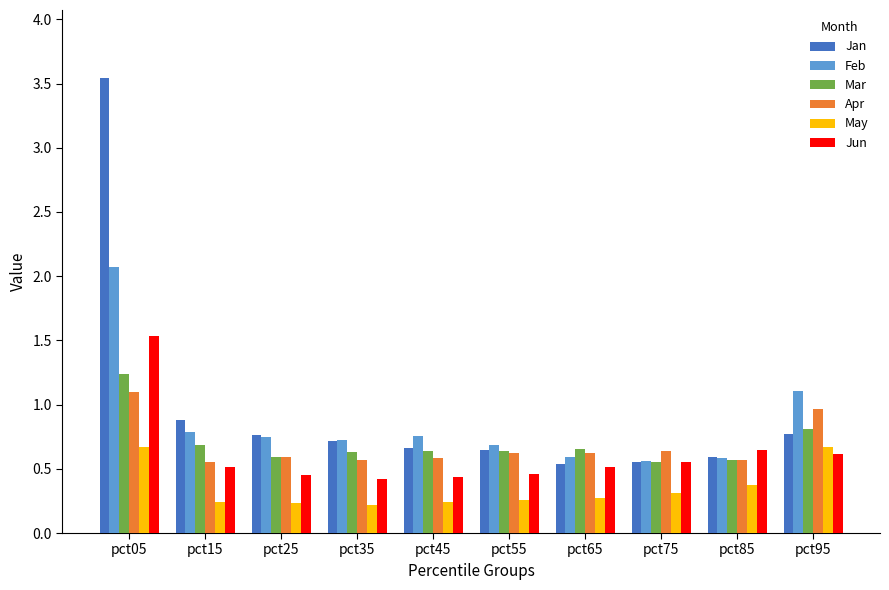

The value of Jan at pct35 is 1.1. True or false?

False